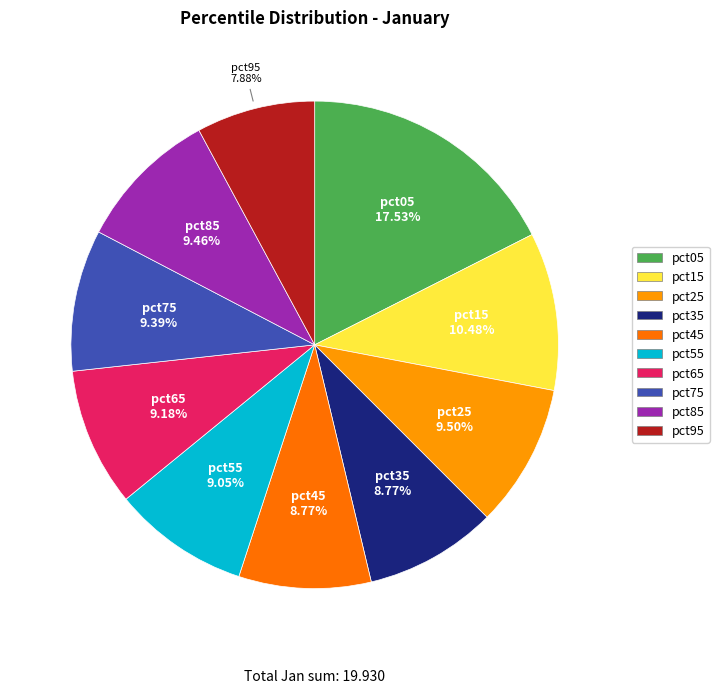

How much of the chart is everything except pct85?

90.5%